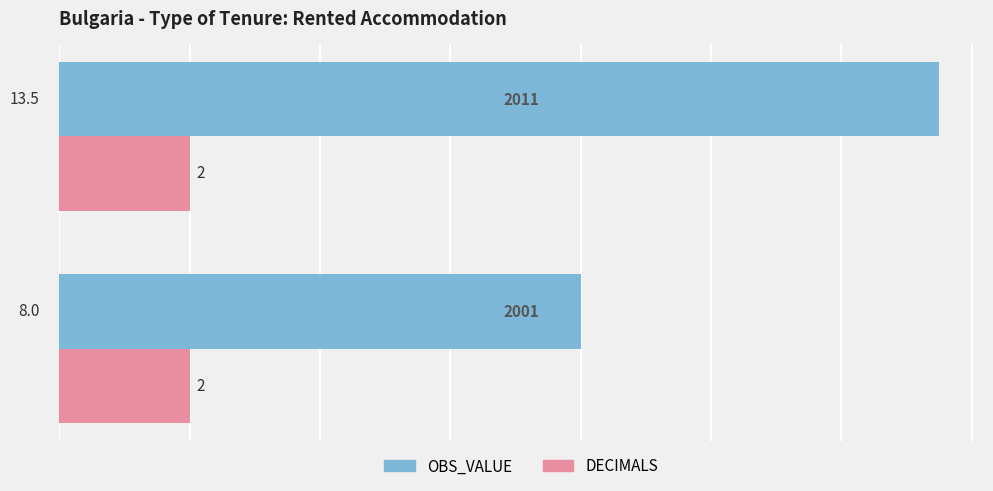

What is the sum of all DECIMALS values?

4.0